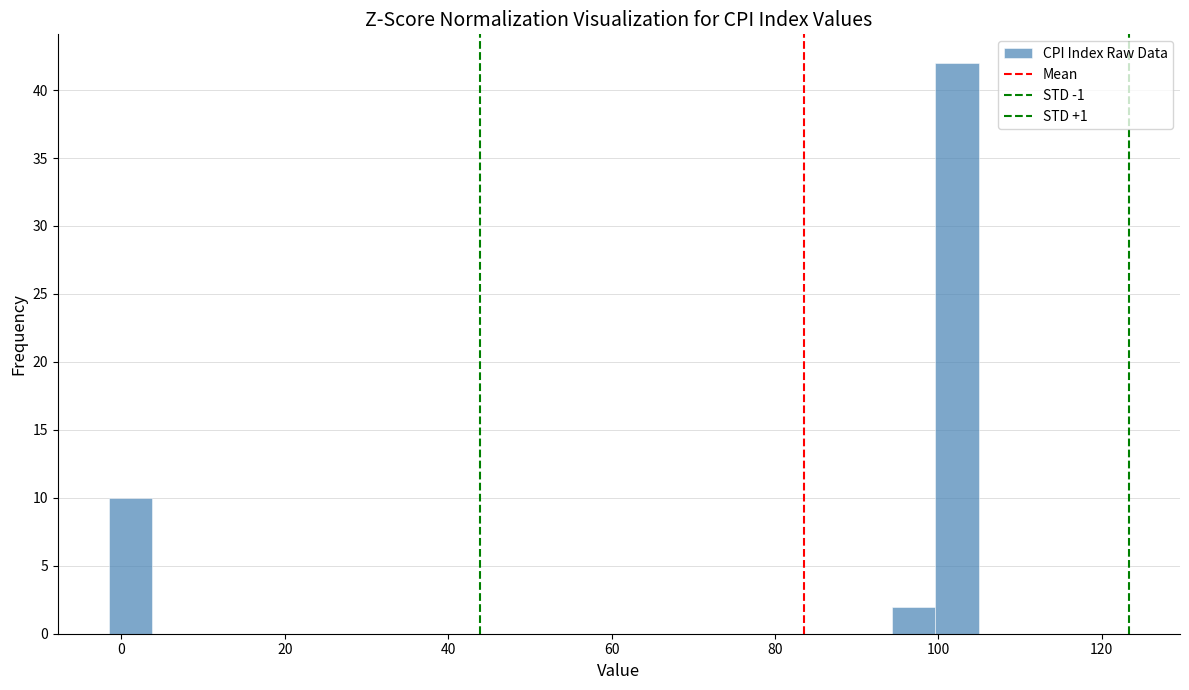

Read against the x-axis, roughly where is the centre of the tallest bar?

102